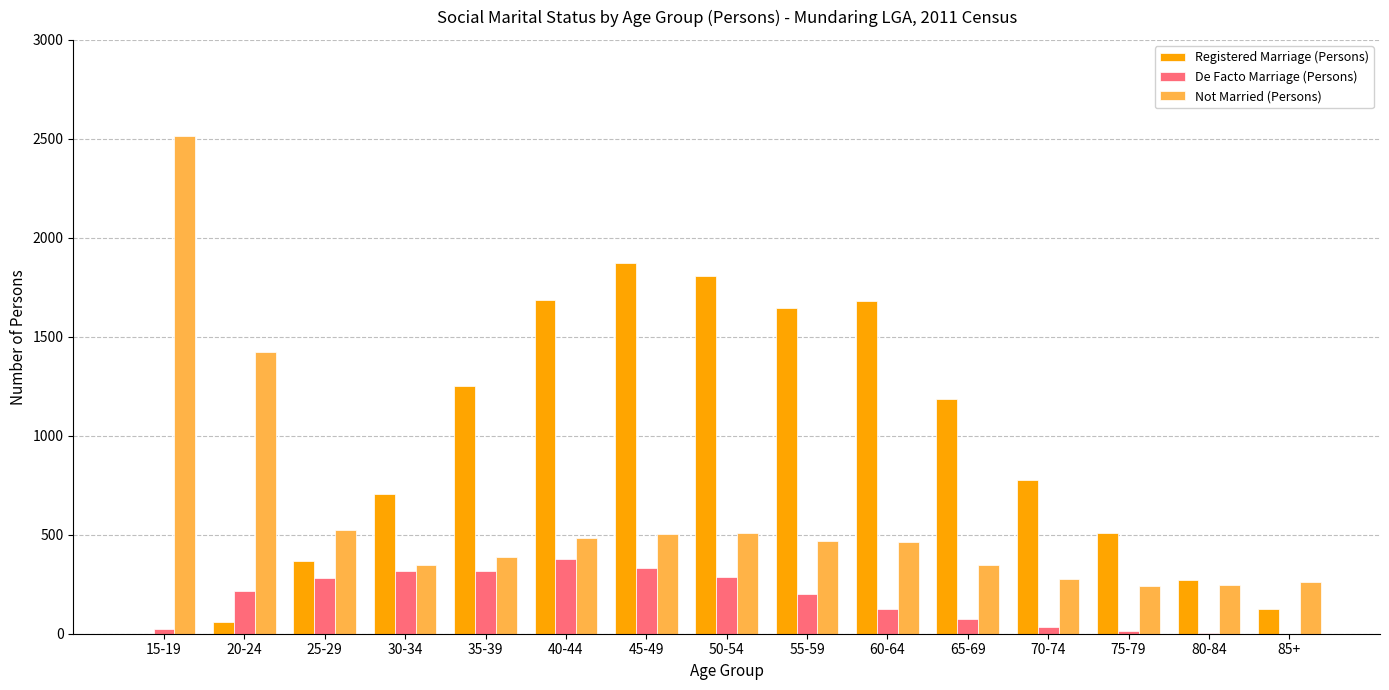

Between 40-44 and 60-64, which series saw the biggest shift?

De Facto Marriage (Persons)